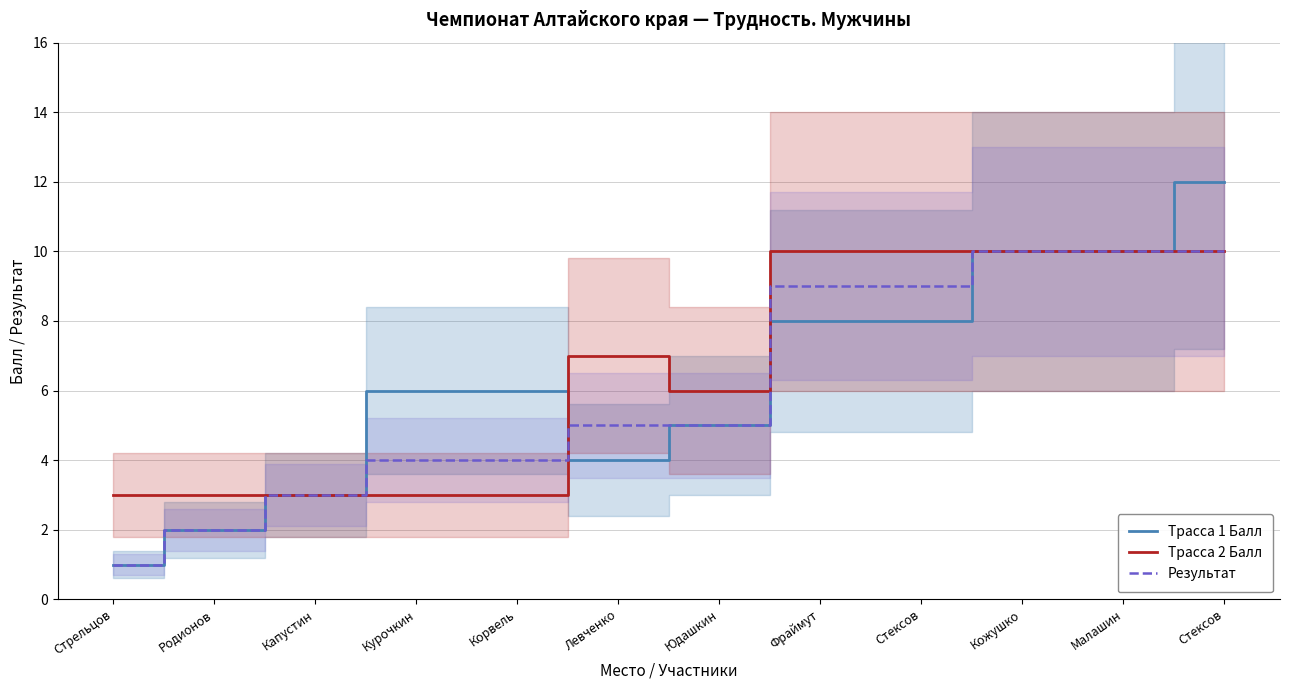

Reading right to left, extract all data points from this chart.

Трасса 1 Балл: Стексов=12	Малашин=10	Кожушко=10	Стексов=8	Фраймут=8	Юдашкин=5	Левченко=4	Корвель=6	Курочкин=6	Капустин=3	Родионов=2	Стрельцов=1
Трасса 2 Балл: Стексов=10	Малашин=10	Кожушко=10	Стексов=10	Фраймут=10	Юдашкин=6	Левченко=7	Корвель=3	Курочкин=3	Капустин=3	Родионов=3	Стрельцов=3
Результат: Стексов=10	Малашин=10	Кожушко=10	Стексов=9	Фраймут=9	Юдашкин=5	Левченко=5	Корвель=4	Курочкин=4	Капустин=3	Родионов=2	Стрельцов=1